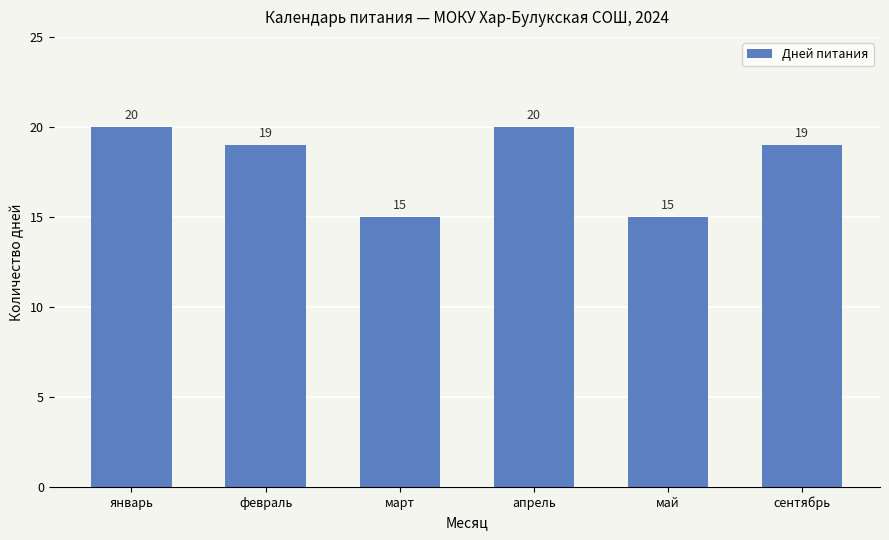

Reading left to right, transcribe all the data shown in this chart.

20	19	15	20	15	19